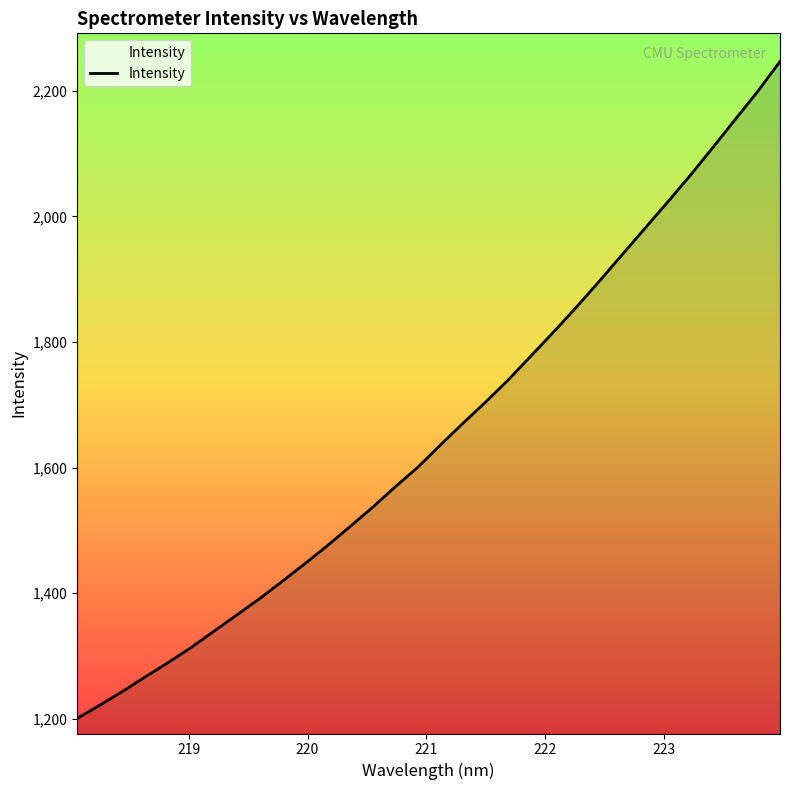

What is the difference between the maximum and minimum values?

1045.9